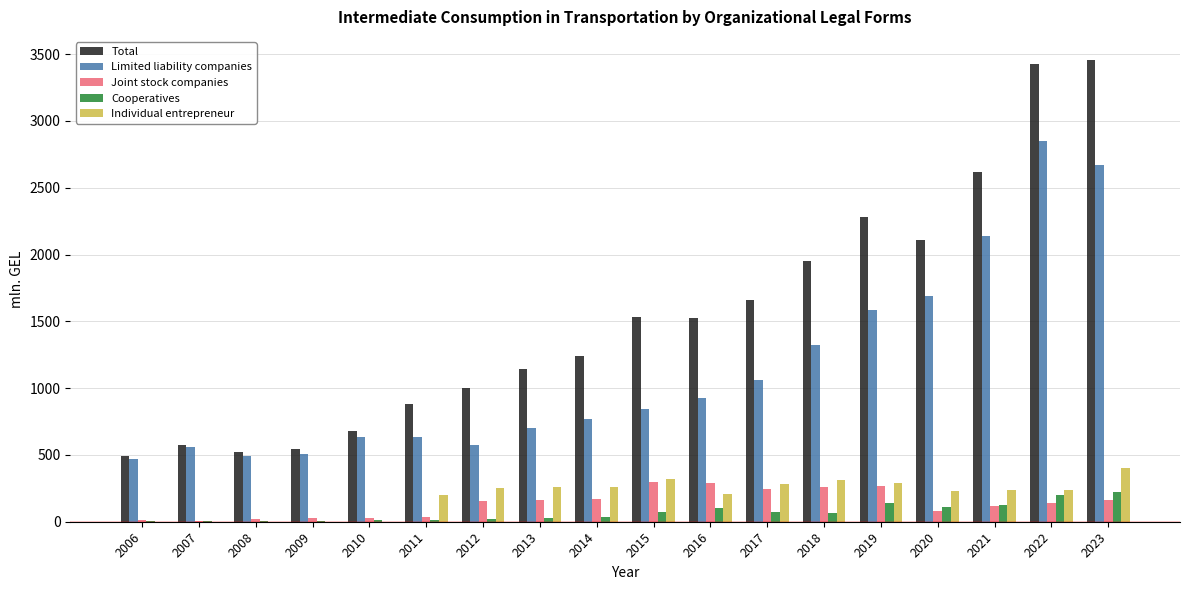

Where does the Cooperatives series first go above 61?

2015